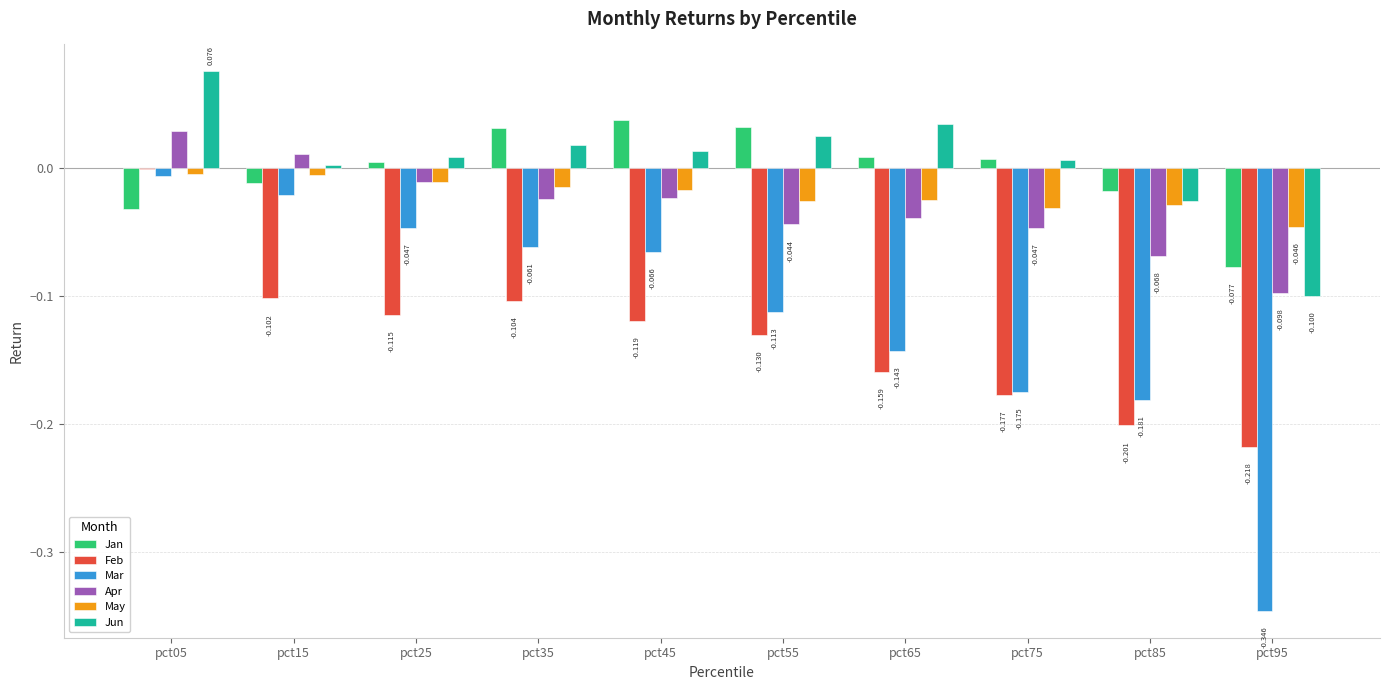

Which series changed the most between pct05 and pct85?

Feb